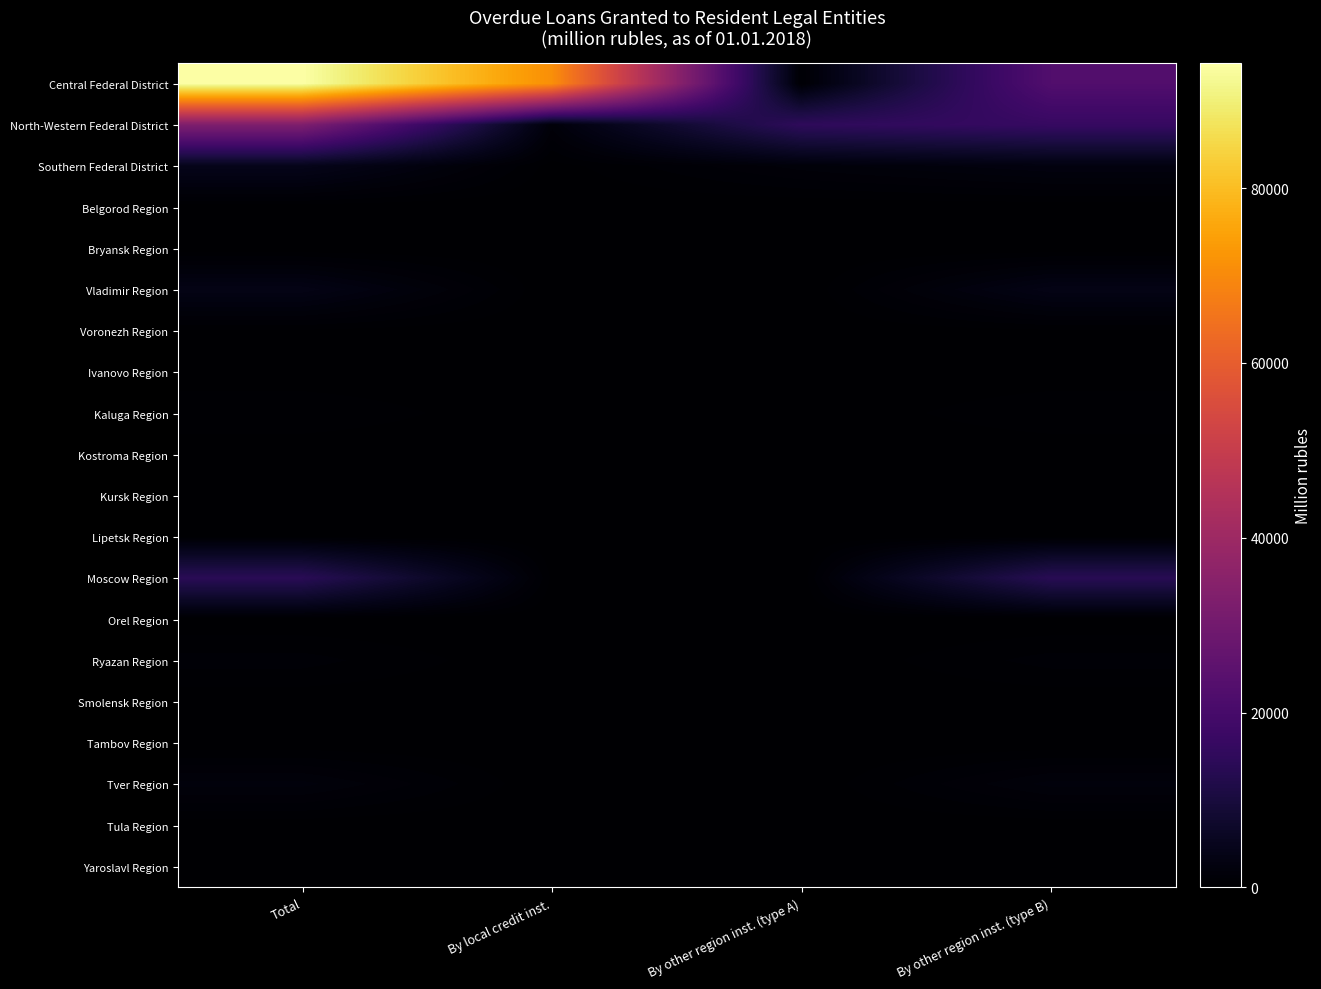

Rank the series by their maximum value, from lowest to highest.

Kostroma Region, Orel Region, Tambov Region, Kursk Region, Bryansk Region, Ivanovo Region, Yaroslavl Region, Belgorod Region, Smolensk Region, Tula Region, Voronezh Region, Lipetsk Region, Kaluga Region, Ryazan Region, Tver Region, Vladimir Region, Southern Federal District, Moscow Region, North-Western Federal District, Central Federal District